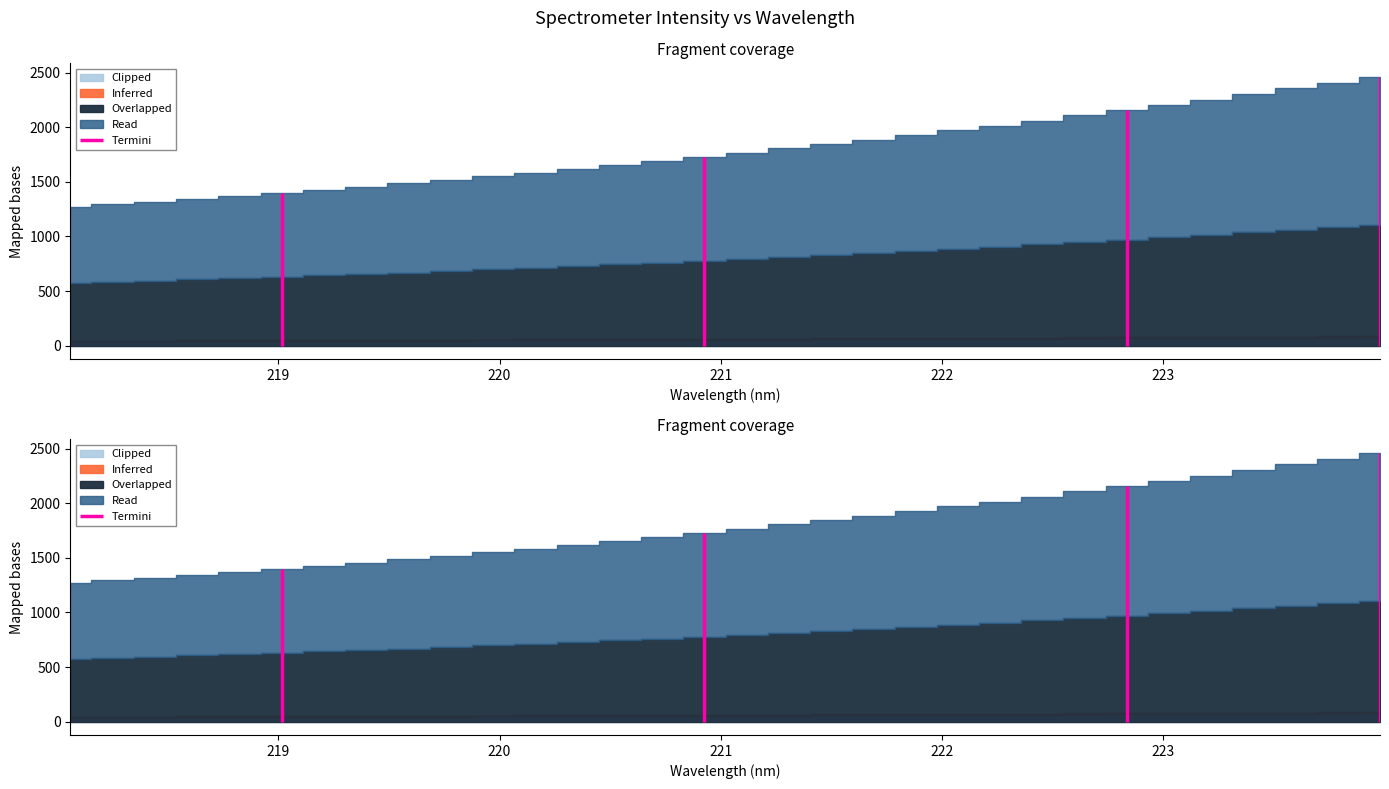

Rank the categories by value from highest to lowest.

223.9802, 223.7895, 223.5987, 223.408, 223.2172, 223.0264, 222.8355, 222.6447, 222.4538, 222.263, 222.0721, 221.8812, 221.6902, 221.4993, 221.3083, 221.1174, 220.9264, 220.7354, 220.5444, 220.3533, 220.1623, 219.9712, 219.7801, 219.589, 219.3979, 219.2067, 219.0156, 218.8244, 218.6332, 218.442, 218.2508, 218.0596